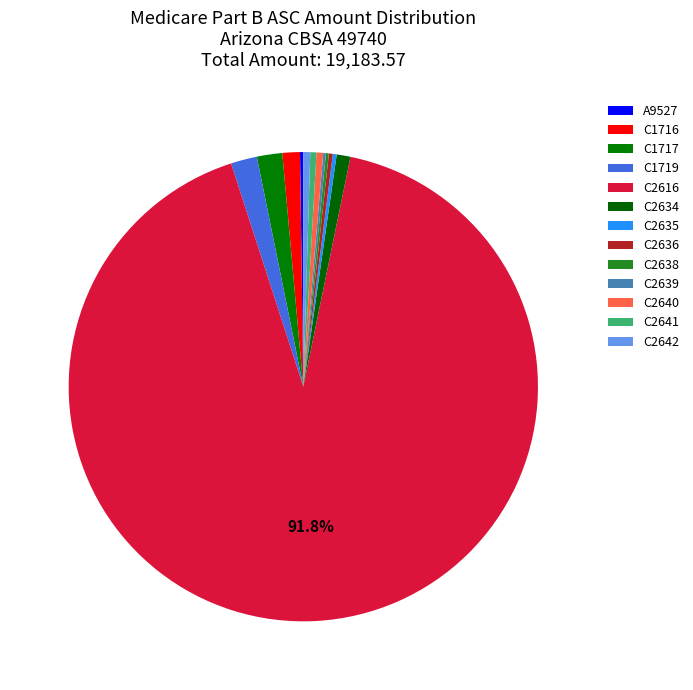

How many segments does this pie chart have?

13